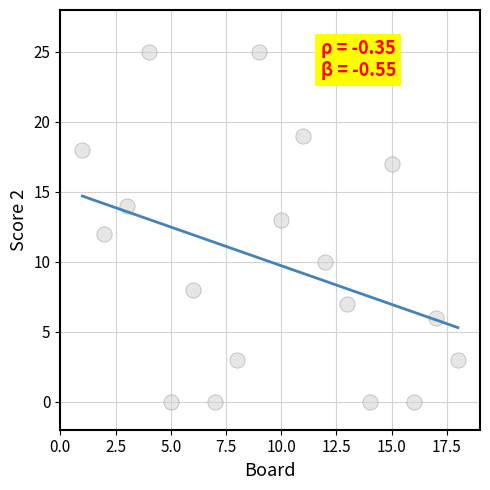

What is the range of X values (max minus min)?

17